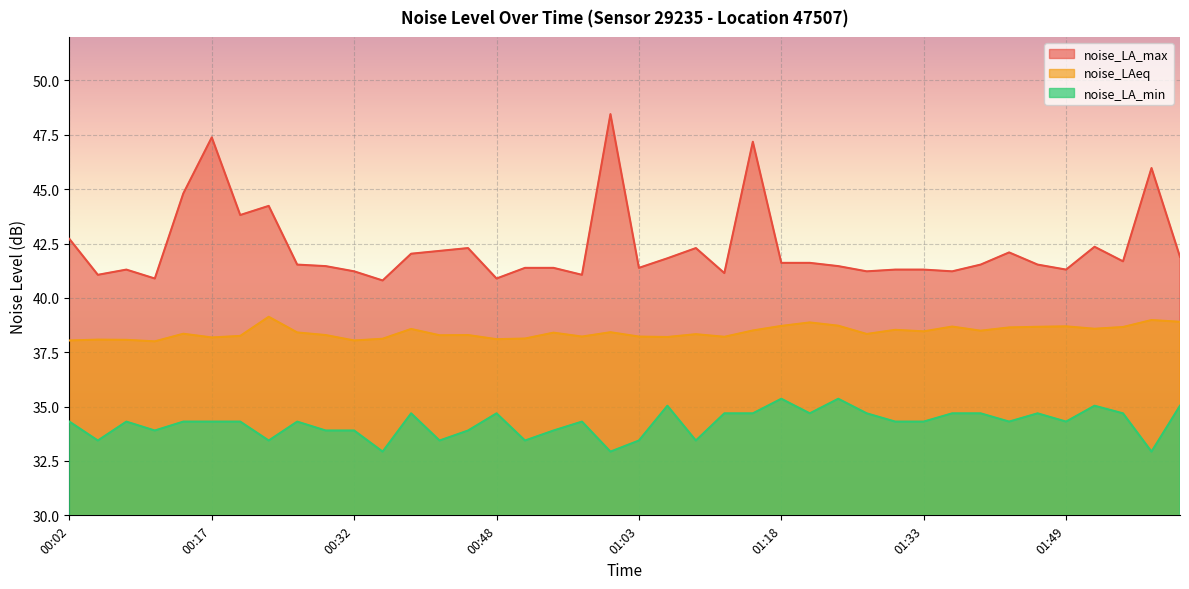

Which series has the largest total across all categories?

noise_LA_max